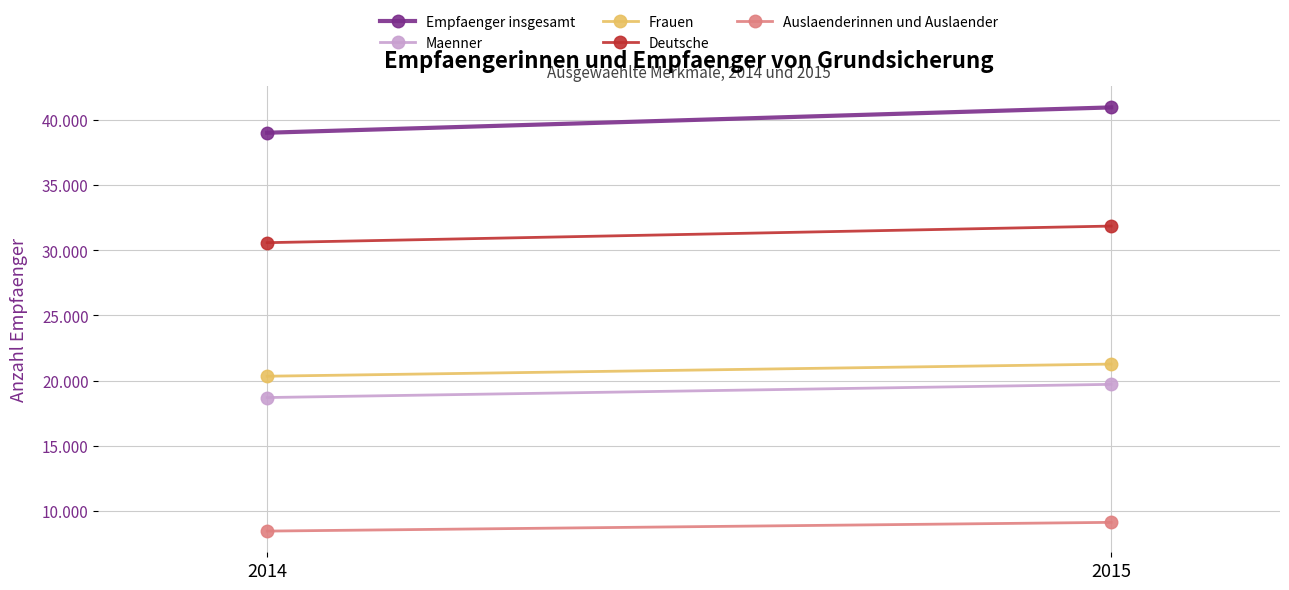

Rank the series at 2014 from highest to lowest value.

Empfaenger insgesamt, Deutsche, Frauen, Maenner, Auslaenderinnen und Auslaender